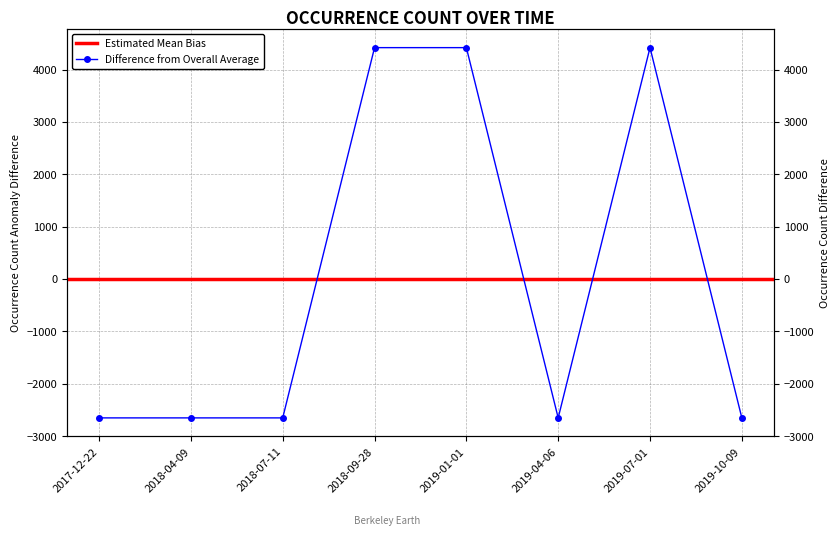

What is the smallest value displayed?

-2652